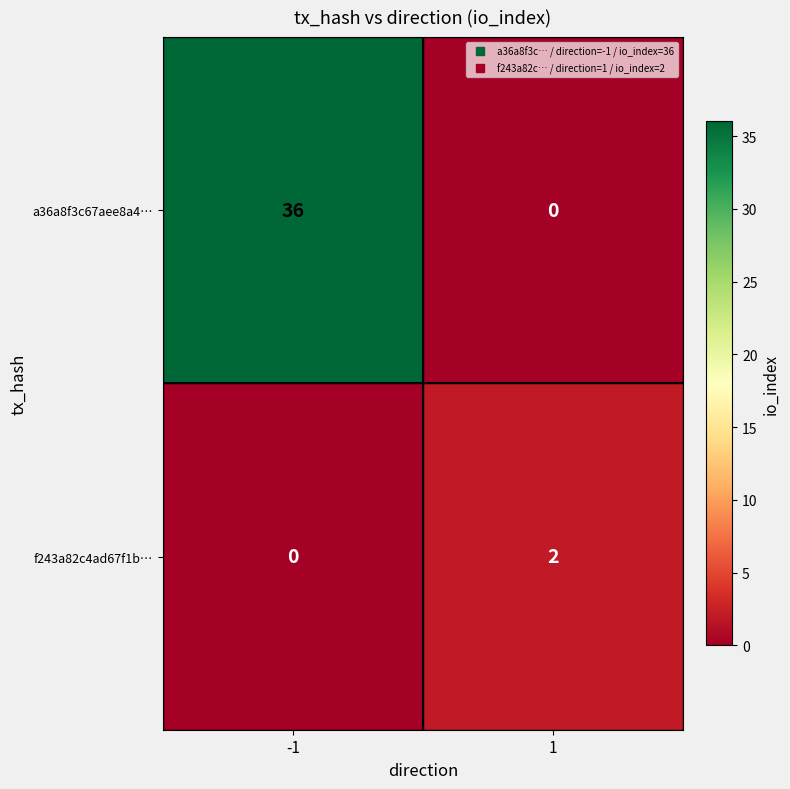

Count the number of categories in the chart.

2